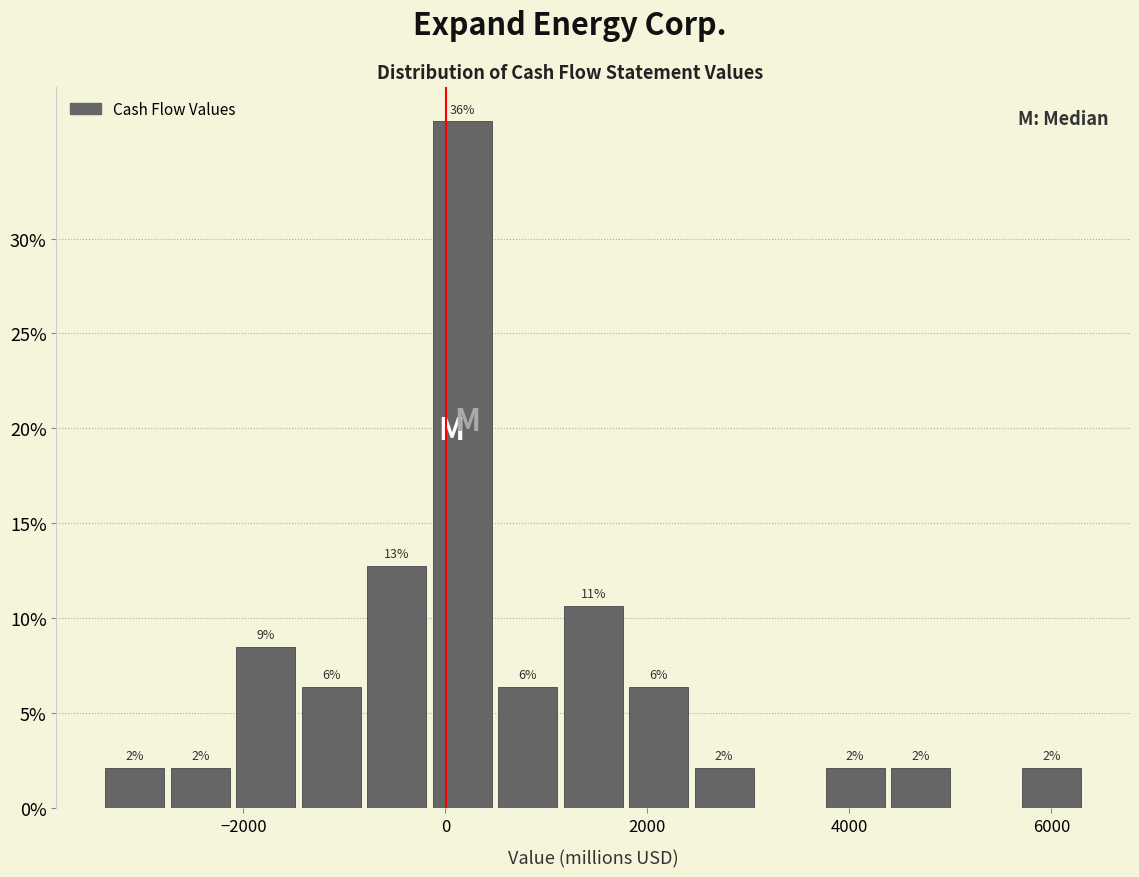

Read against the x-axis, roughly where is the centre of the tallest bar?

200